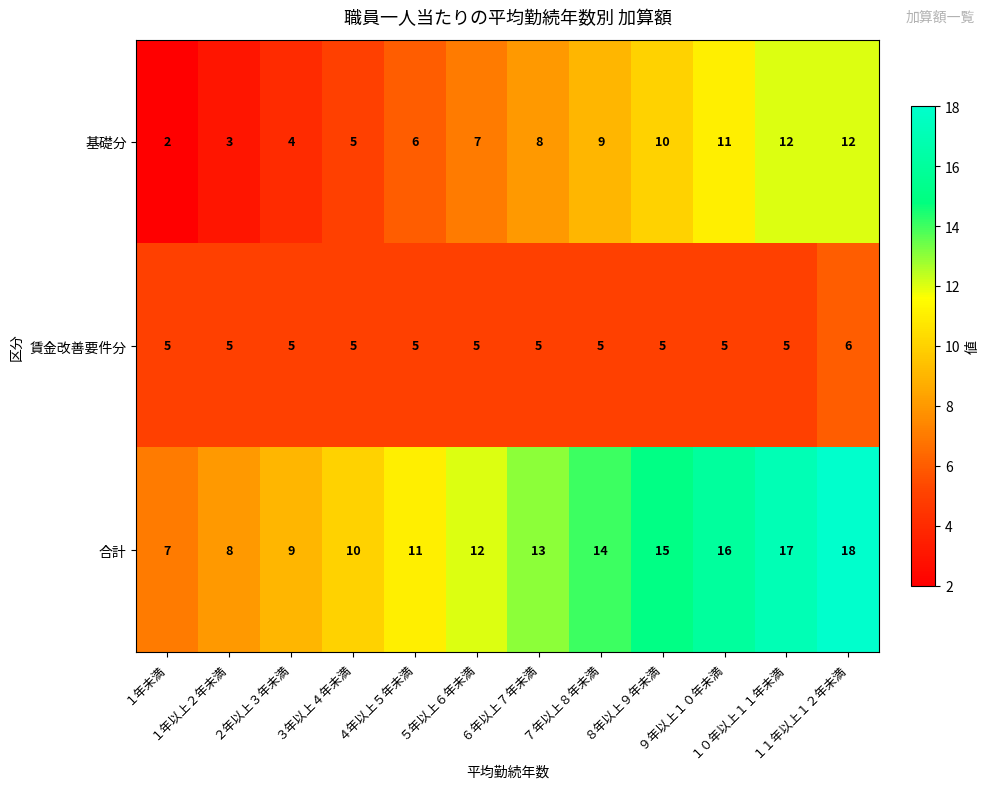

Which series has the widest spread of values?

合計